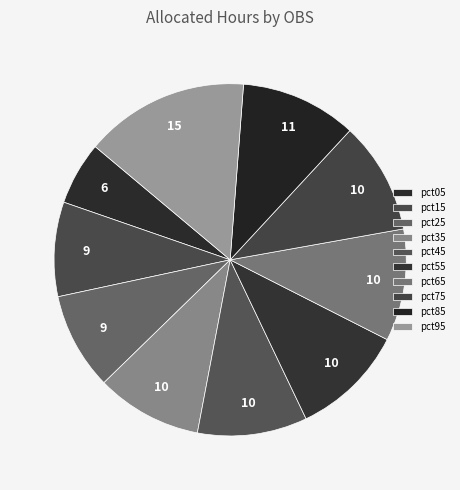

How many segments does this pie chart have?

10